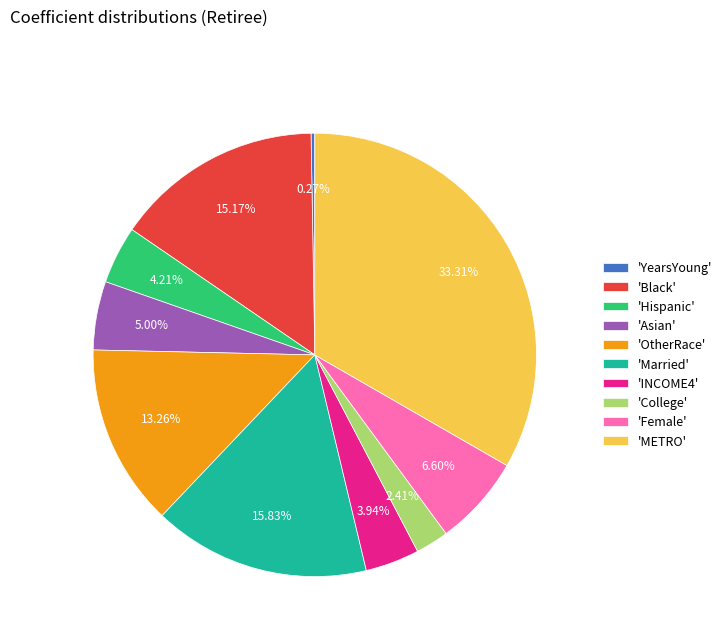

What is the largest slice in the pie chart?

'METRO'